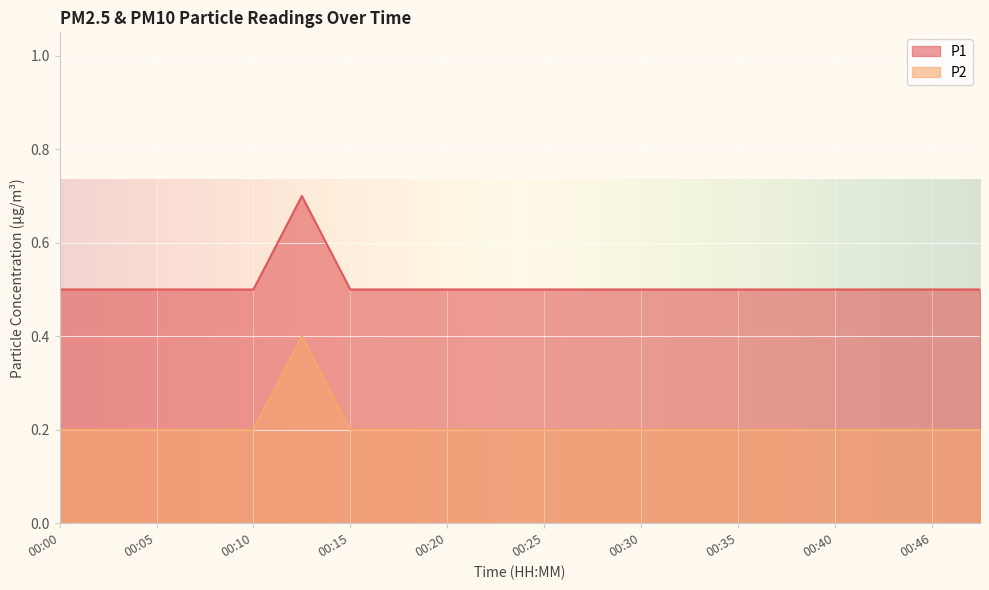

Between 00:08 and 00:46, which series saw the biggest shift?

P1